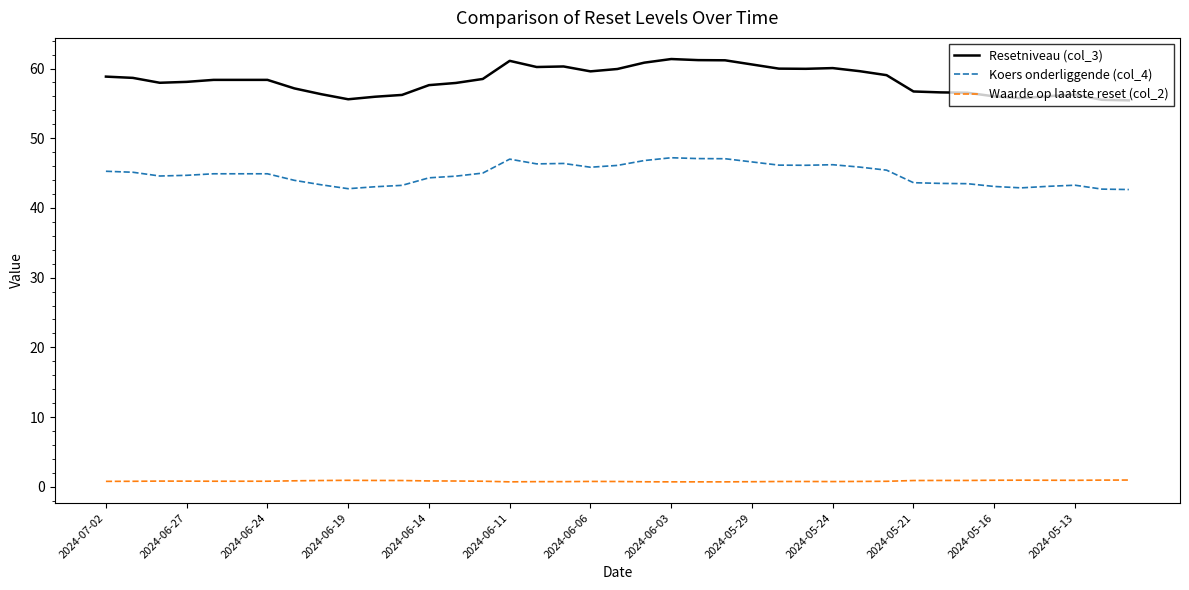

What is the greatest value displayed?

61.4